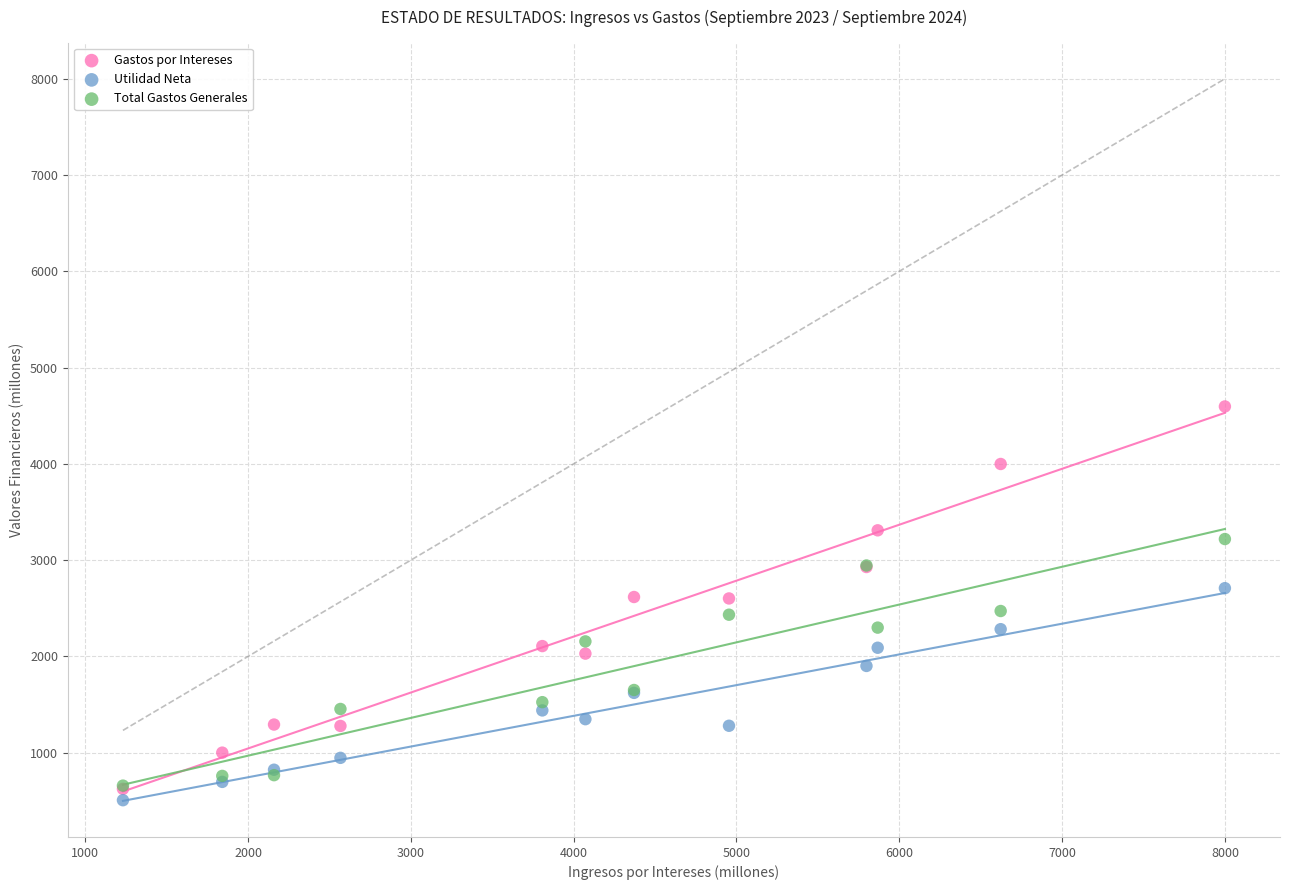

Which series reaches the maximum Y coordinate?

Gastos por Intereses